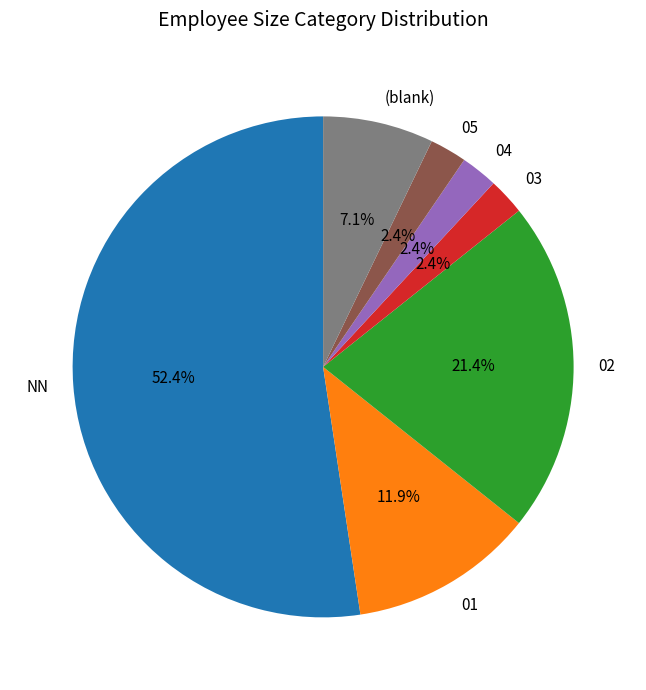

To the nearest percent, what is the average slice percentage?

14%